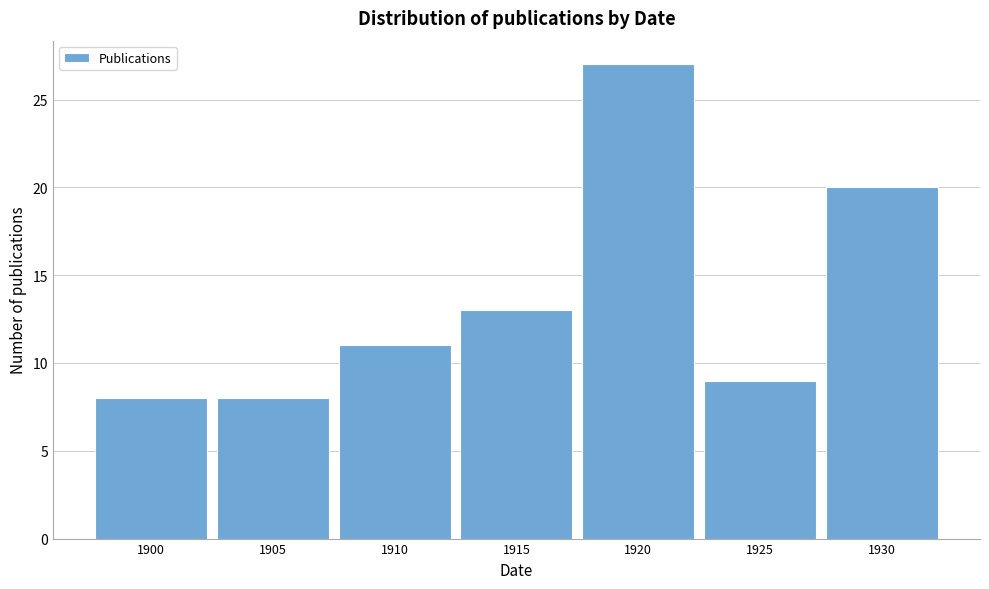

Reading left to right, transcribe all the data shown in this chart.

8	8	11	13	27	9	20